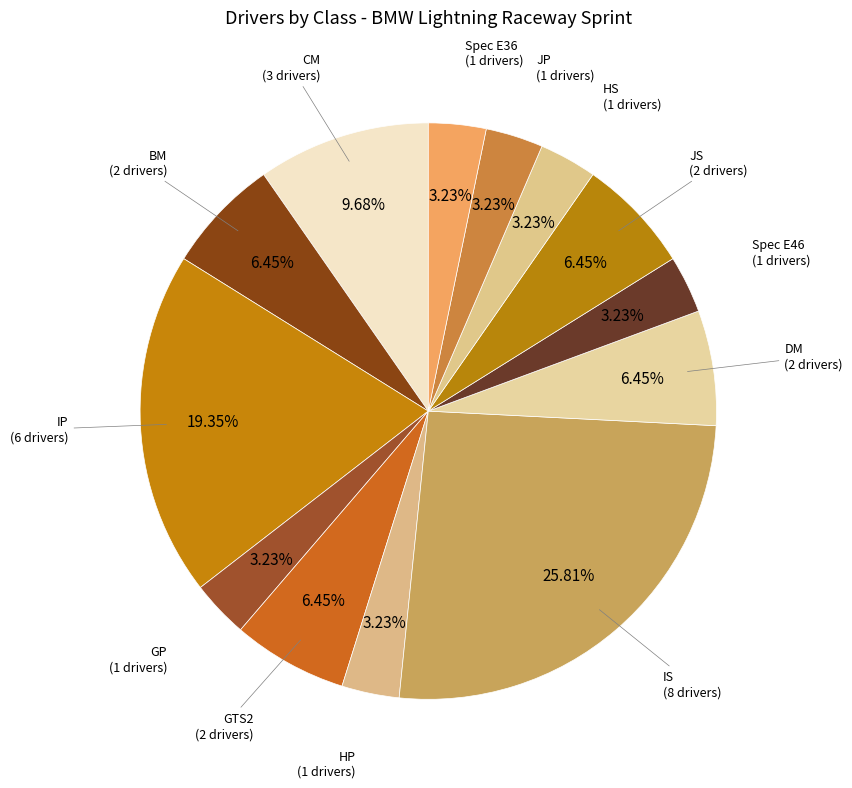

Does any single category account for the majority?

No